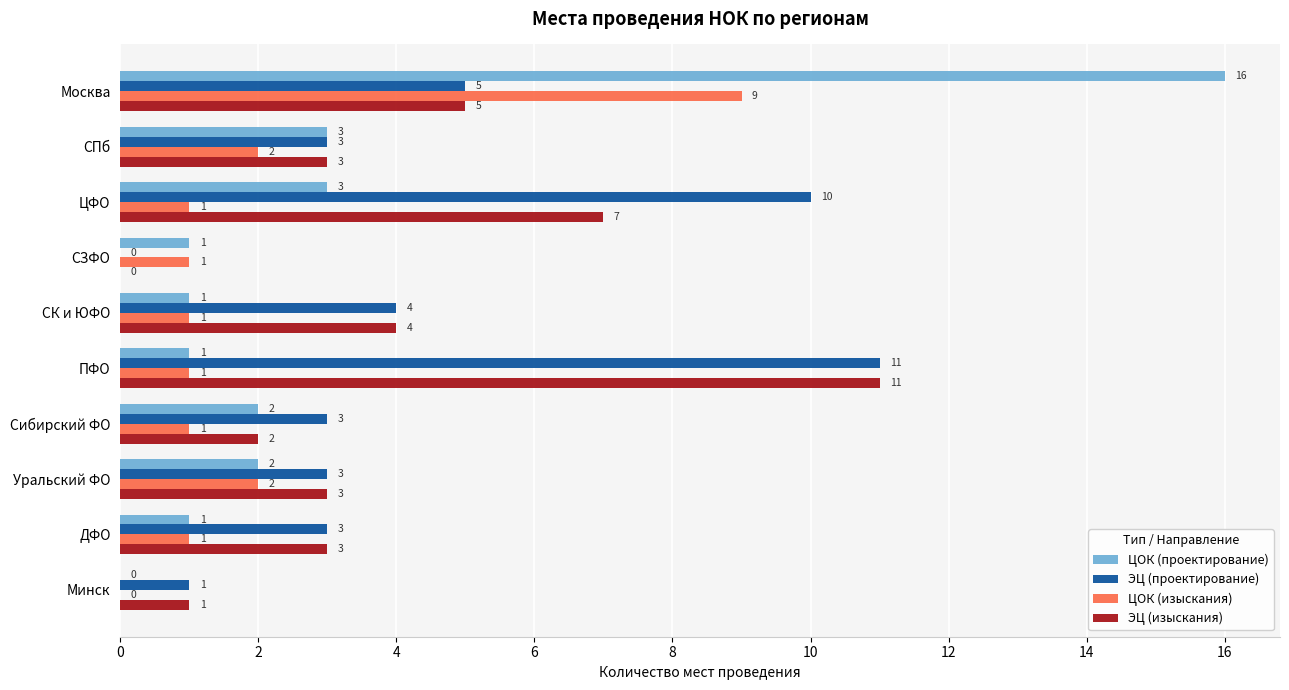

Between СПб and Минск, which series saw the biggest shift?

ЦОК (проектирование)